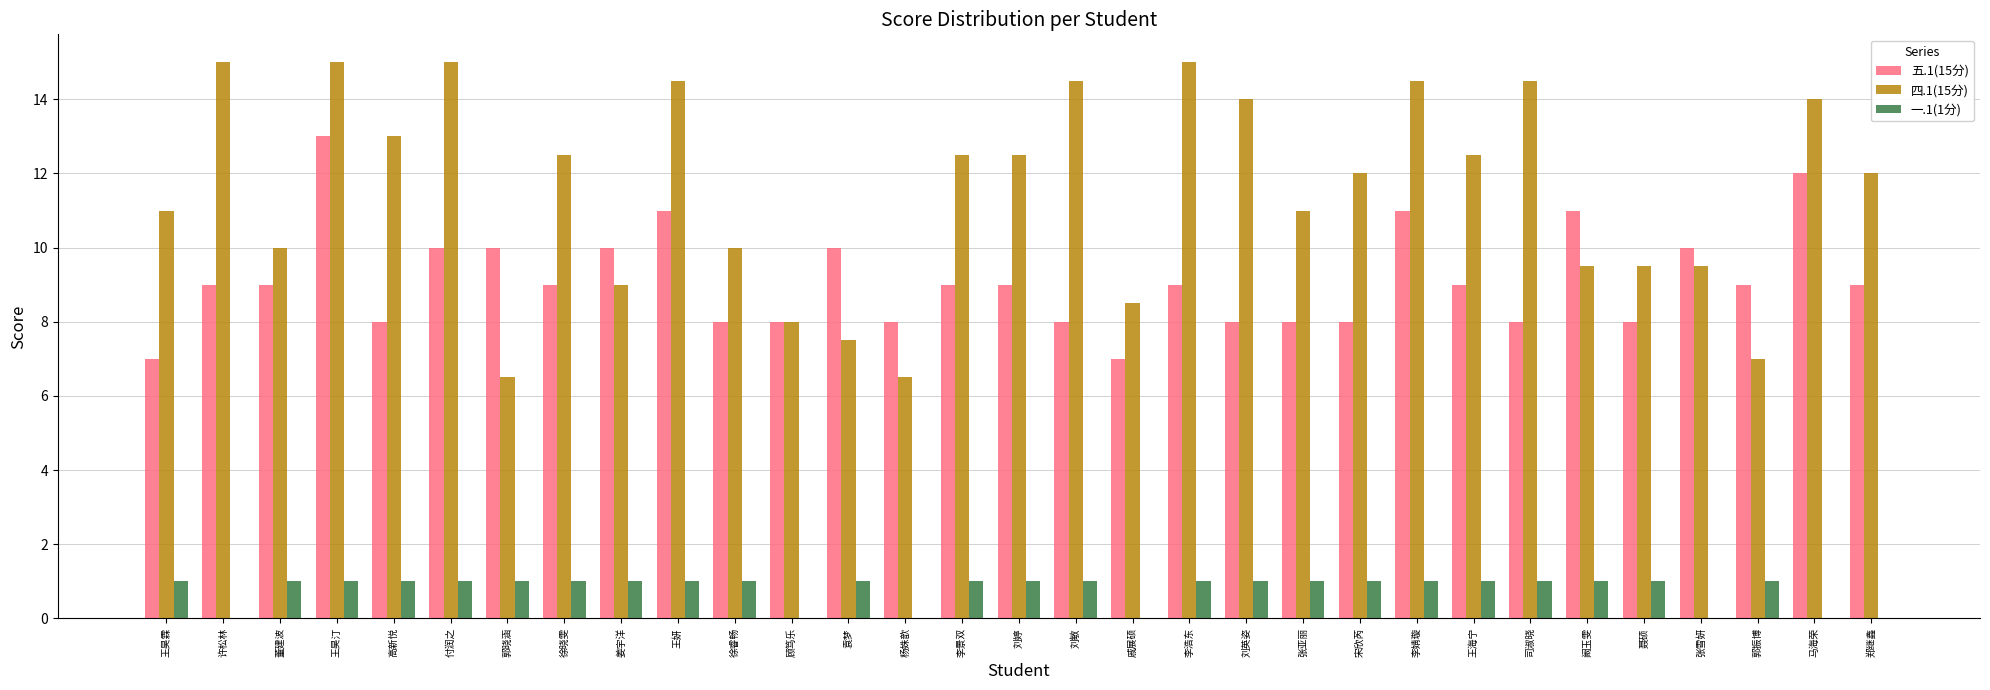

Is the value of 一.1(1分) at 张雪妍 greater than the value of 四.1(15分) at 张亚丽?

No